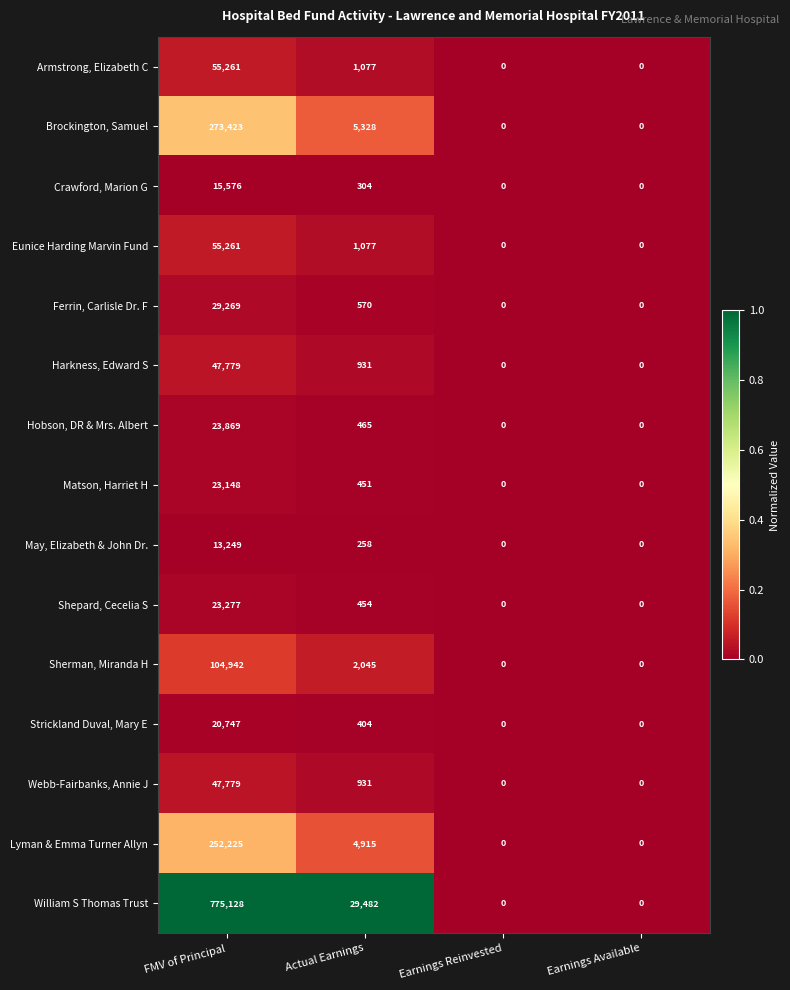

How many values in the William S Thomas Trust series are below 29482?

2